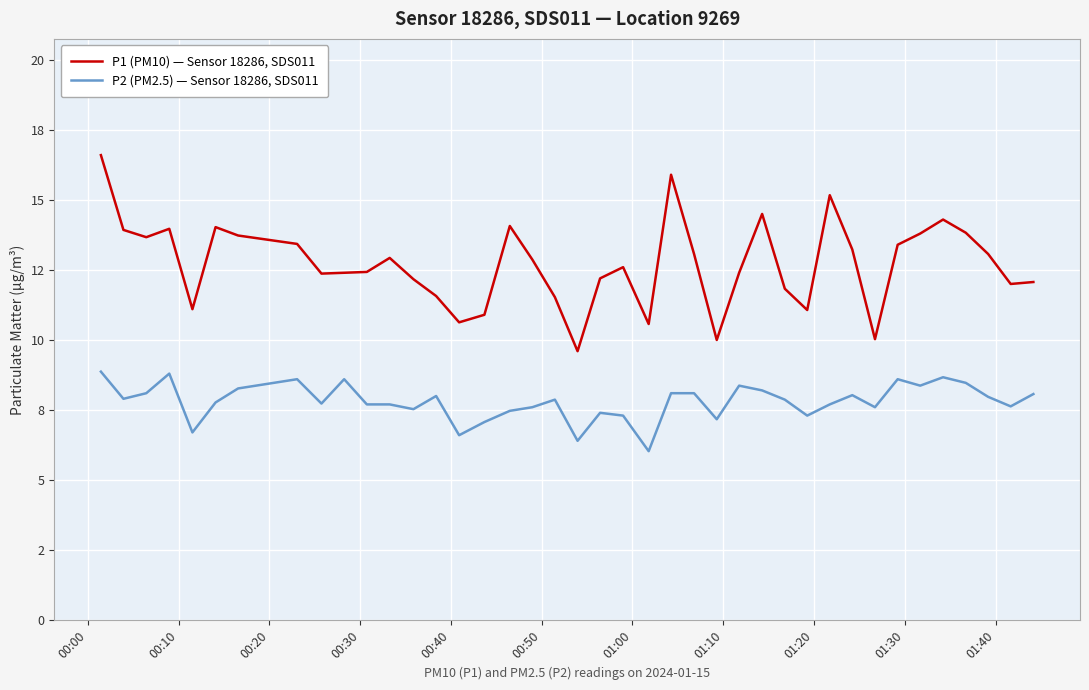

What is the label of the 40th point from the right?

00:00